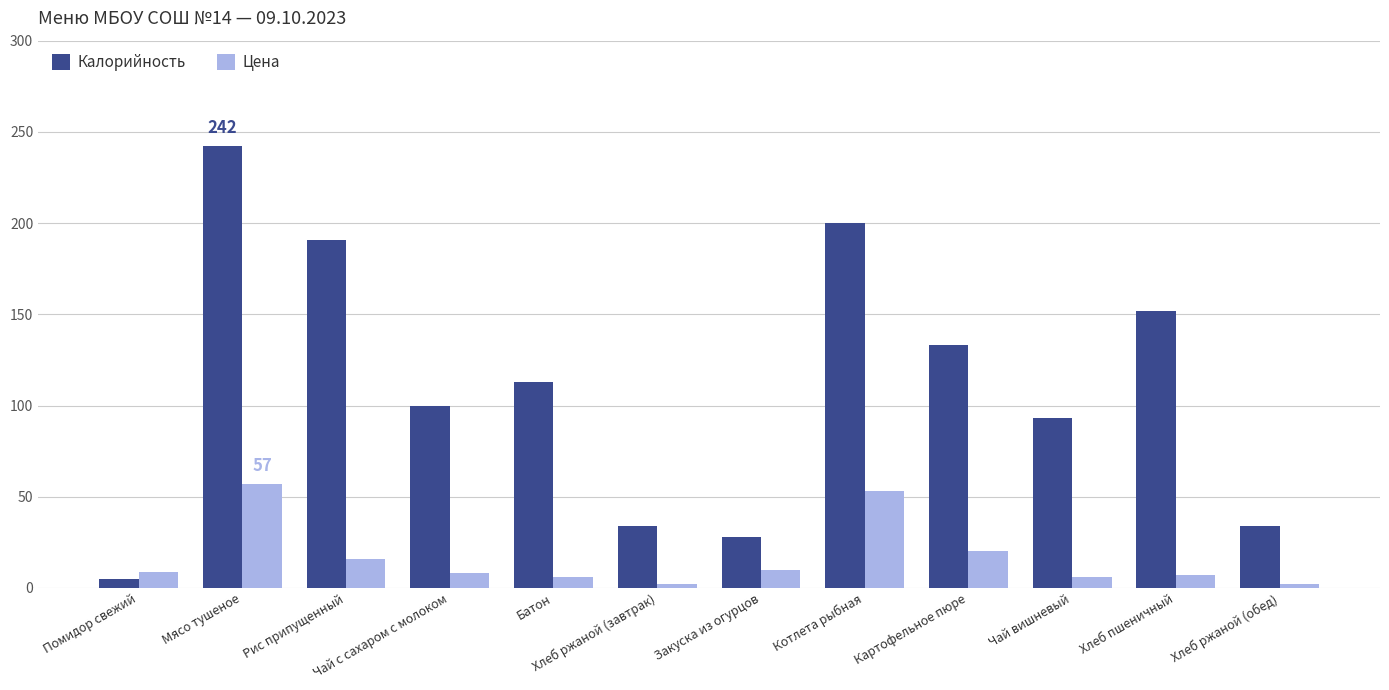

What is the label of the 11th bar from the right?

Мясо тушеное